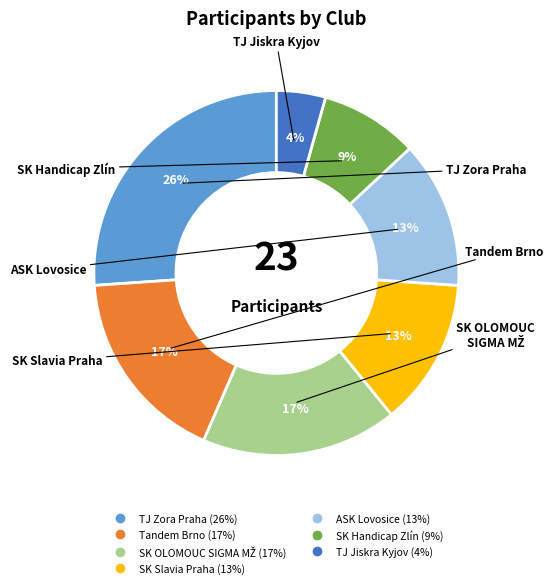

To the nearest percent, what portion does TJ Jiskra Kyjov represent?

4%